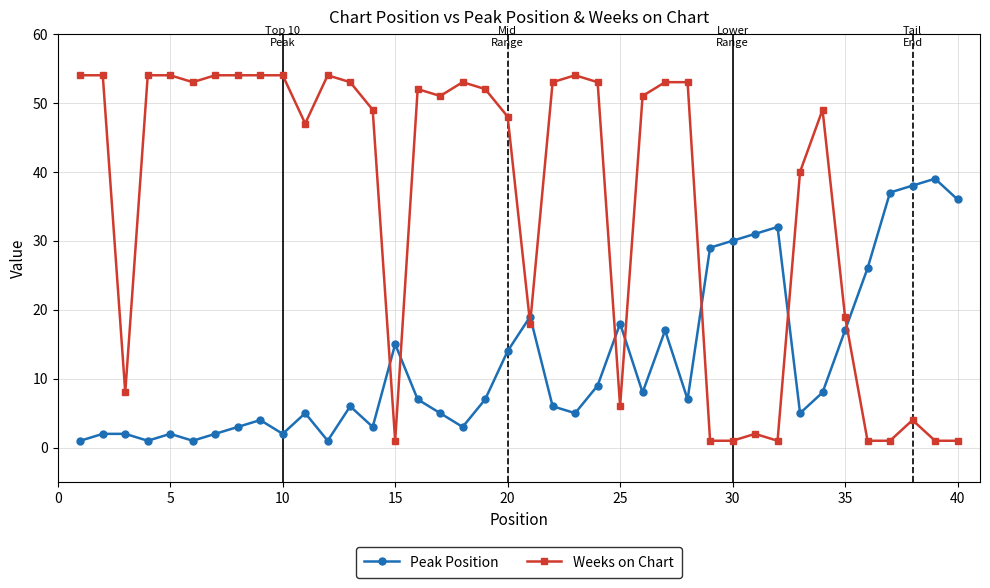

Rank the series by their maximum value, from lowest to highest.

Peak Position, Weeks on Chart